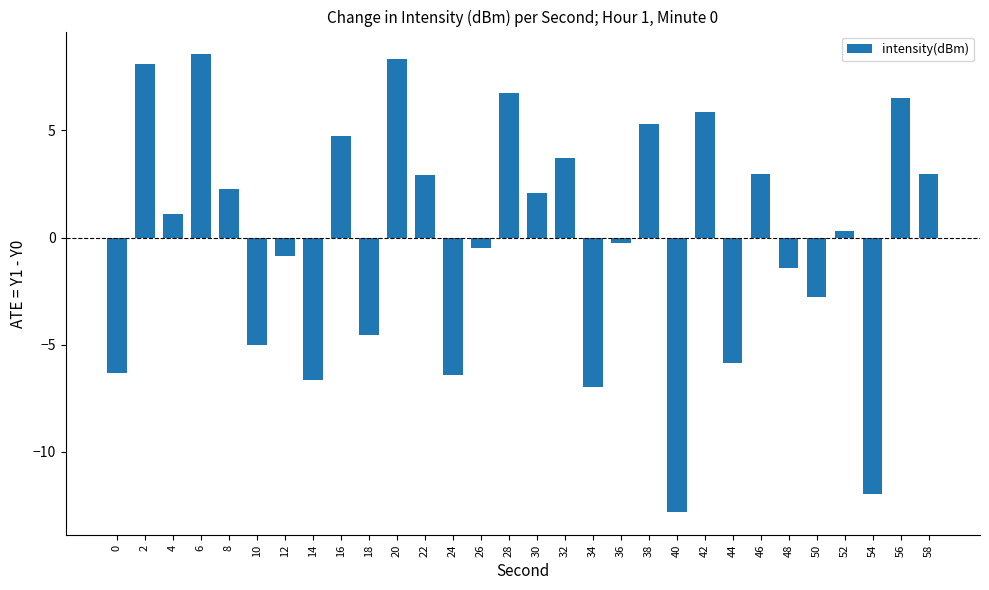

The value at 46 is 5.1. True or false?

False